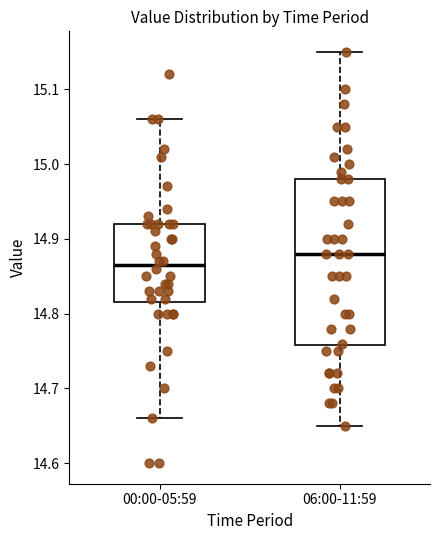

Reading left to right, transcribe this box plot: for each box, give where its median line is, the range the box spans, and where its two whiskers end, as read against the y-axis. The values are not printed on the chart, so give them approximately, as read against the axis.

00:00-05:59: median 14.87, box 14.82 to 14.92, whiskers 14.66 to 15.06
06:00-11:59: median 14.88, box 14.76 to 14.98, whiskers 14.65 to 15.15